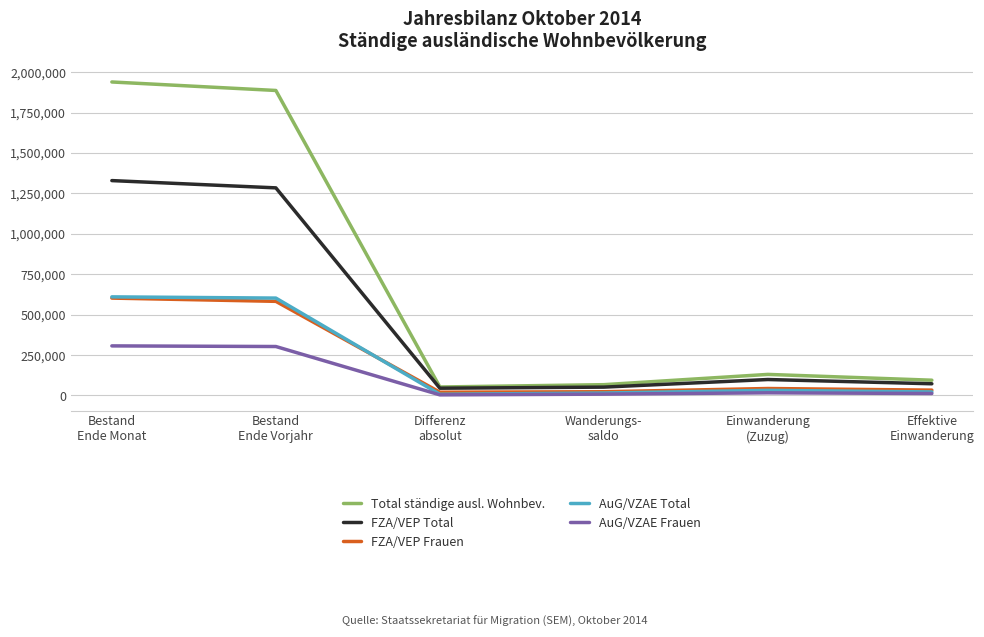

How many lines are shown in the chart?

5